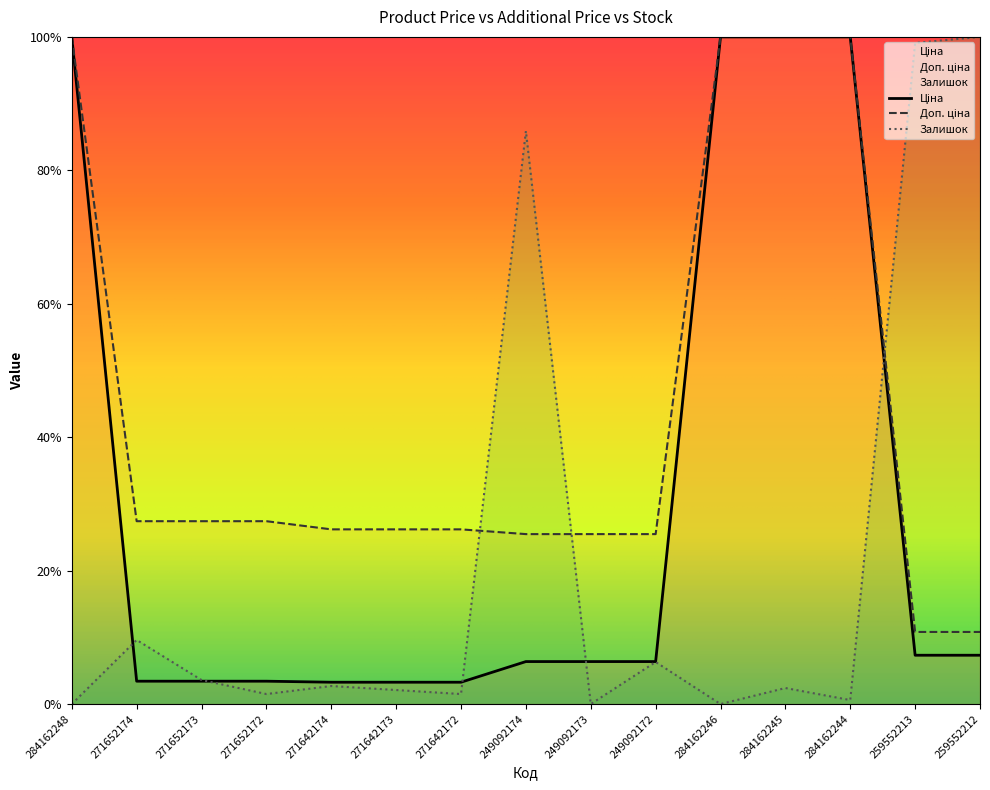

Where is Ціна nearest to the value 51?

259552213